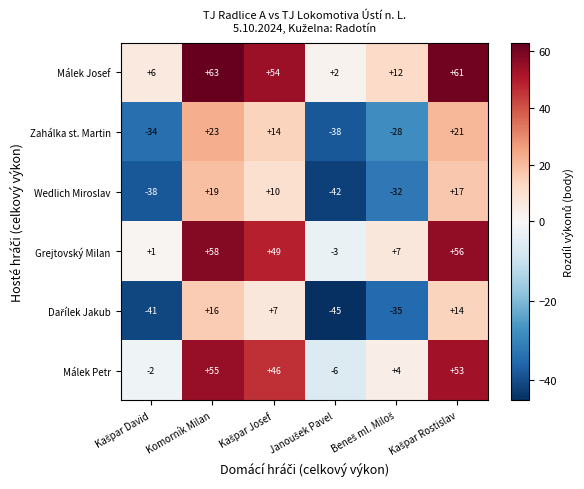

What is the maximum value shown in the chart?

63